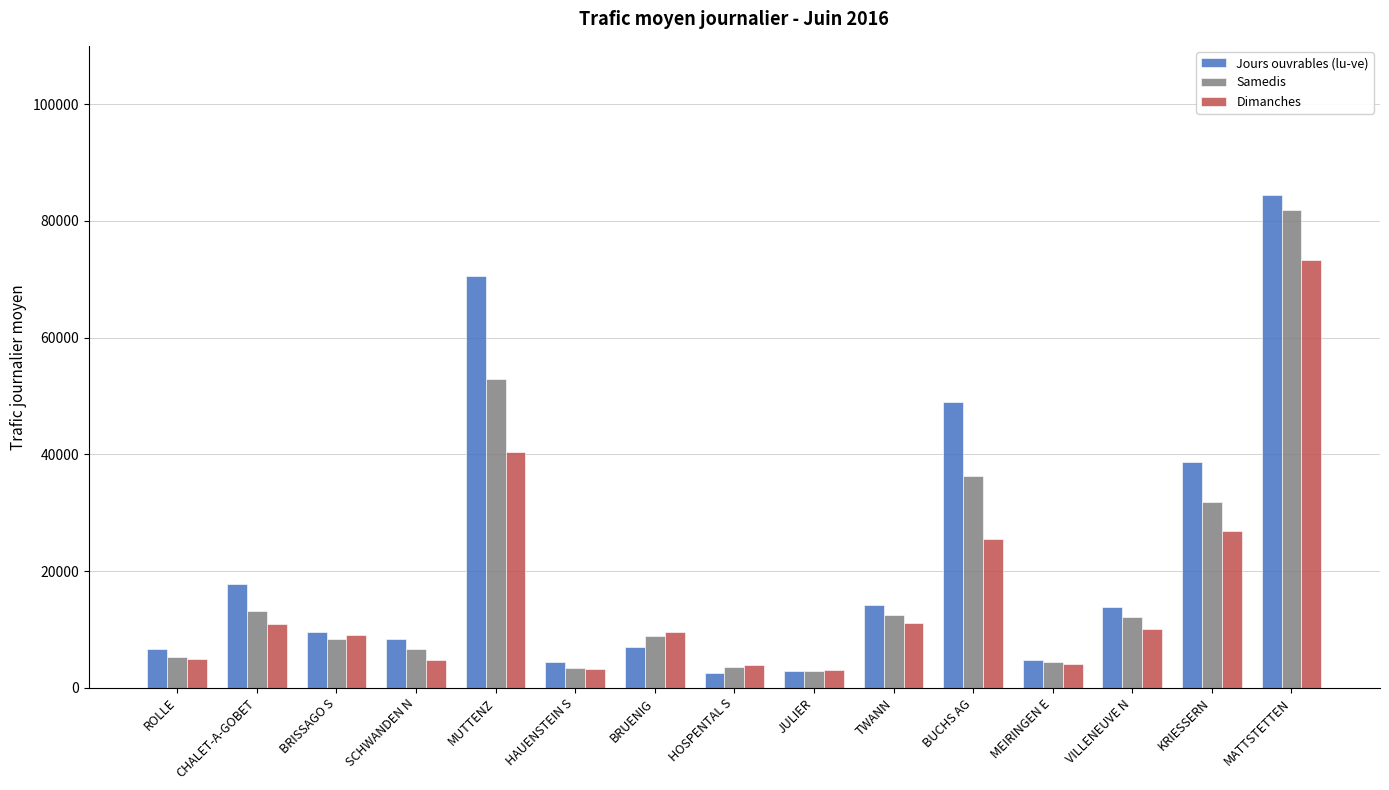

True or false: Jours ouvrables (lu-ve) has a value of 2879.4 at JULIER.

True